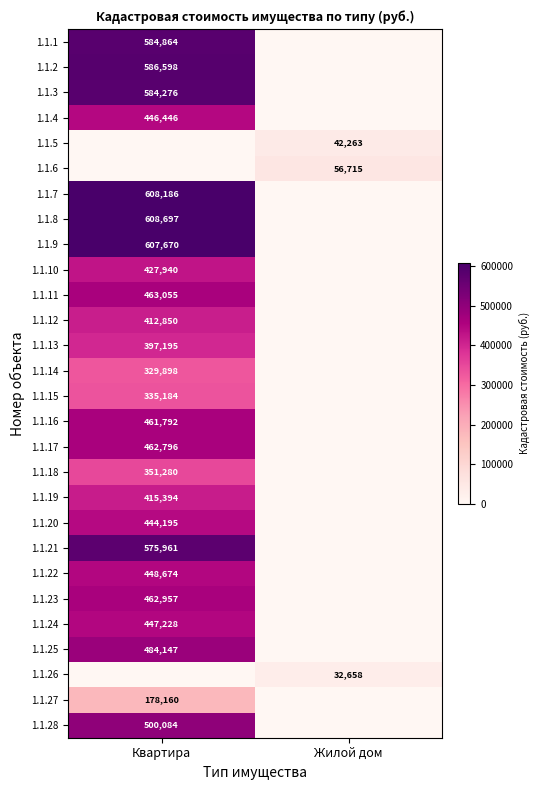

Is it true that 1.1.13 equals 660387 at Квартира?

False